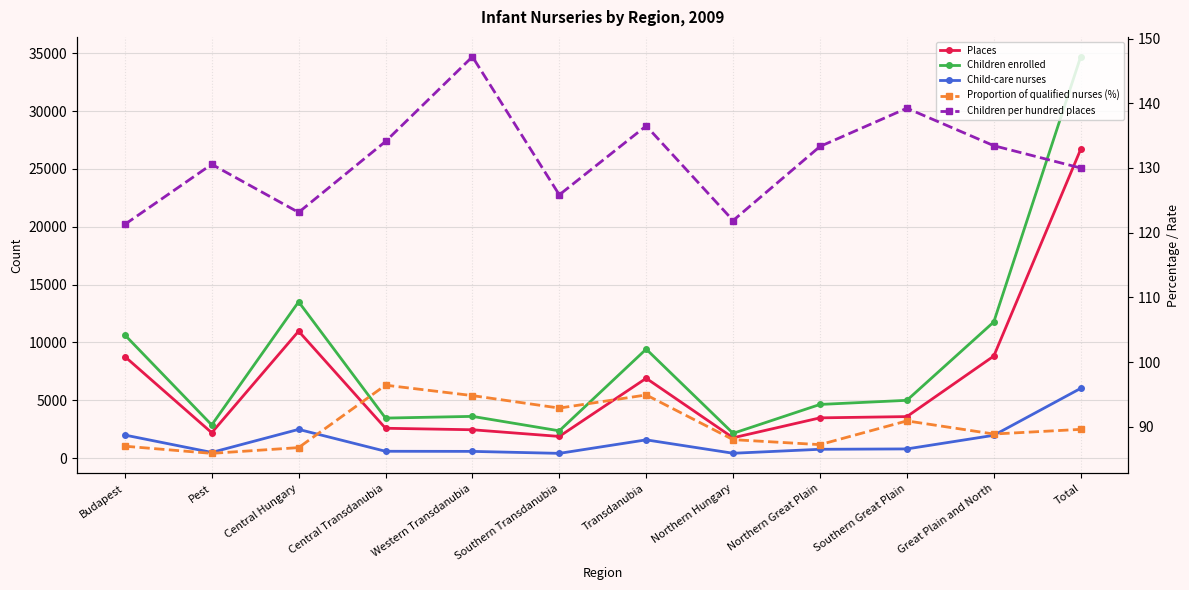

What is the sum of all Children per hundred places values?

1576.5